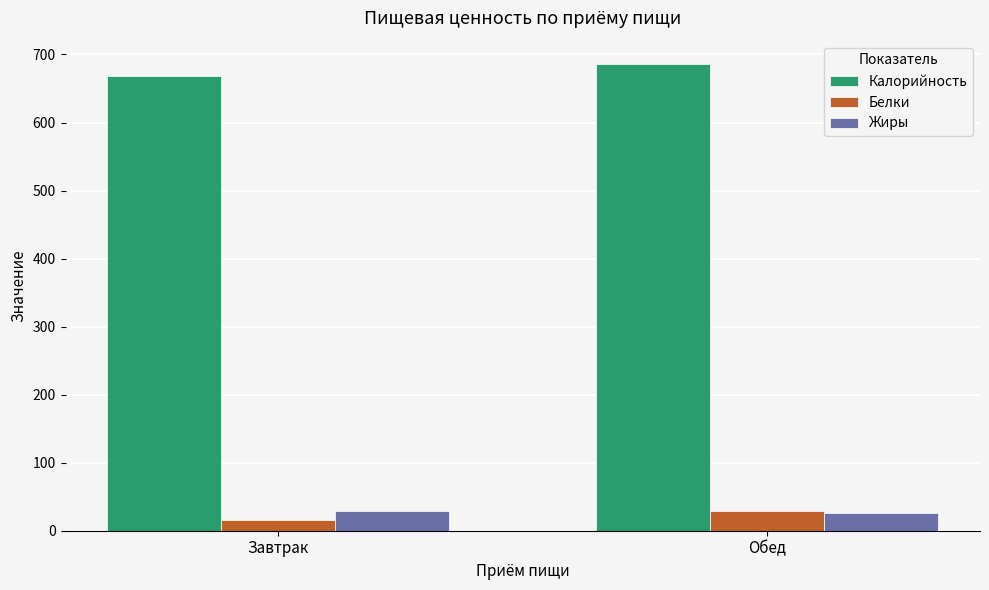

Which label corresponds to the largest value in the chart?

Обед